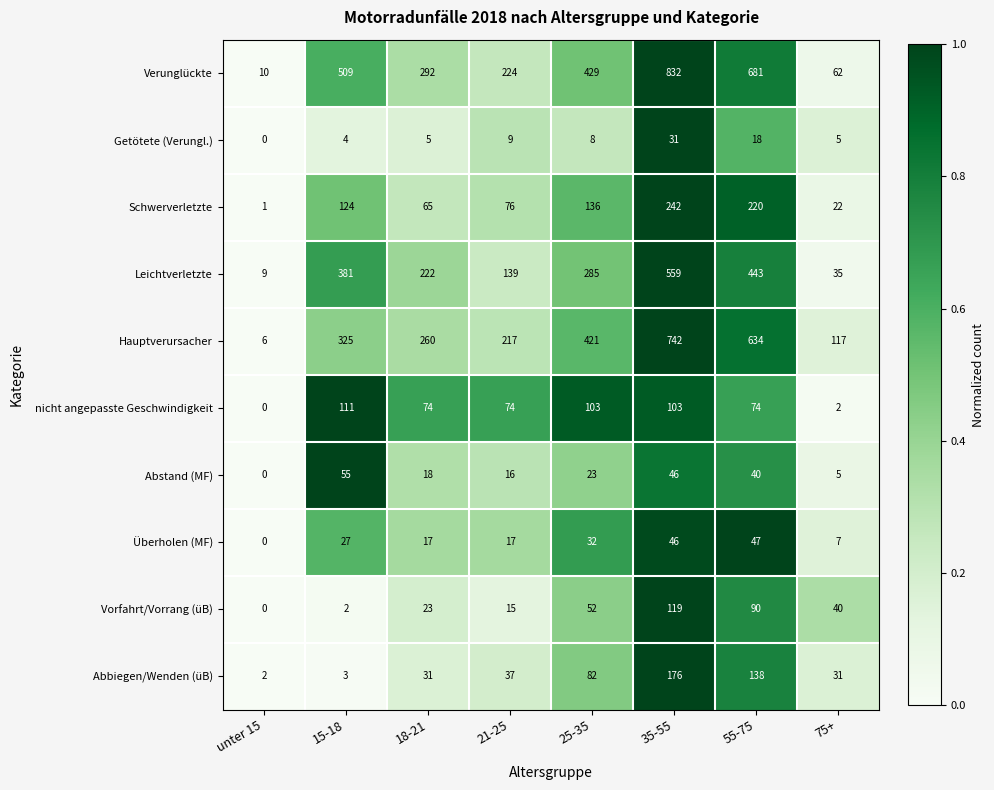

What is the difference between the maximum and minimum values in the nicht angepasste Geschwindigkeit series?

111